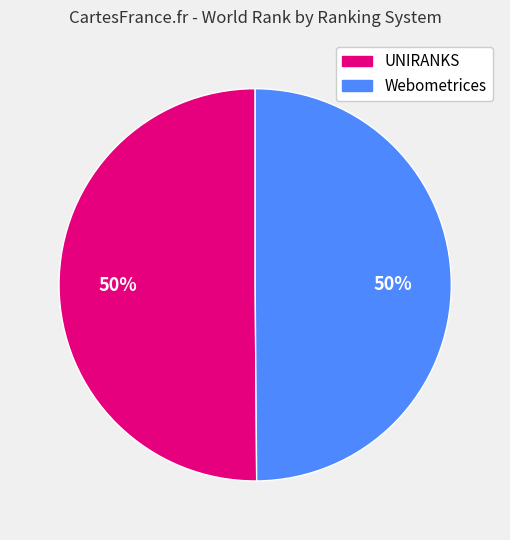

To the nearest percent, what is the average slice percentage?

50%